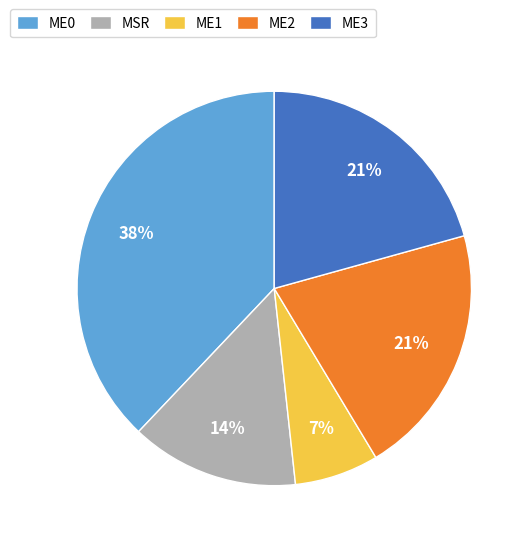

Is the sum of MSR and ME3 greater than half?

No